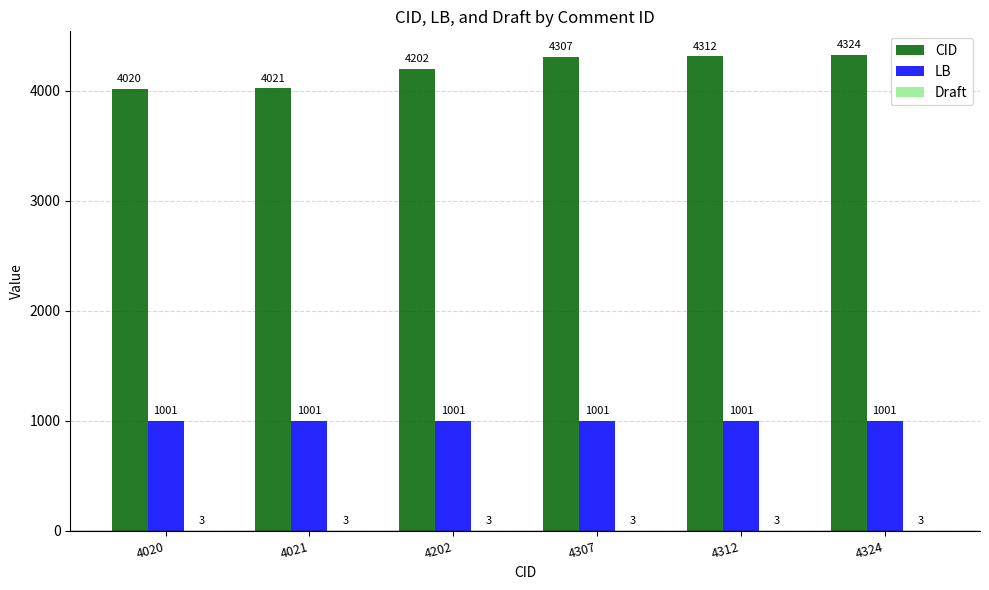

What is the maximum value for LB?

1001